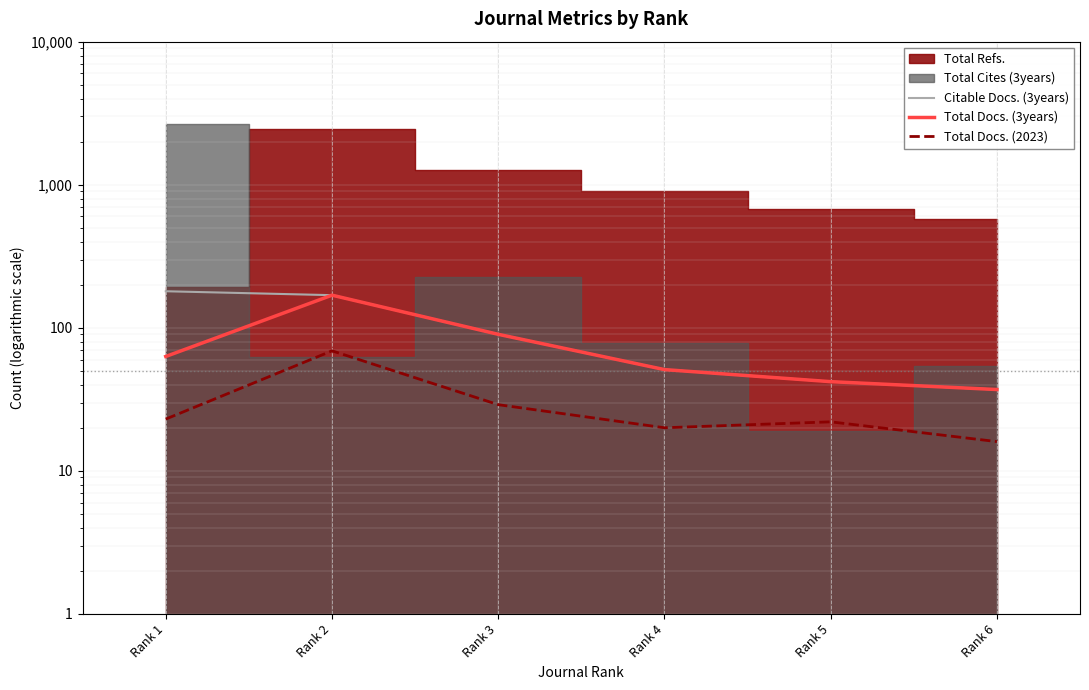

What is the value of the Citable Docs. (3years) point at the 6th from the left?

37